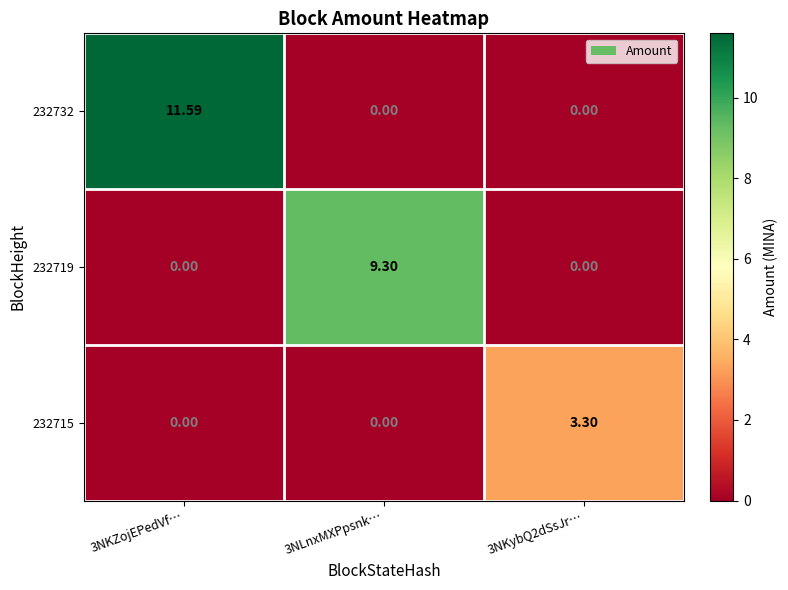

Is the value of 232715 at 3NKybQ2dSsJr… greater than the value of 232719 at 3NLnxMXPpsnk…?

No